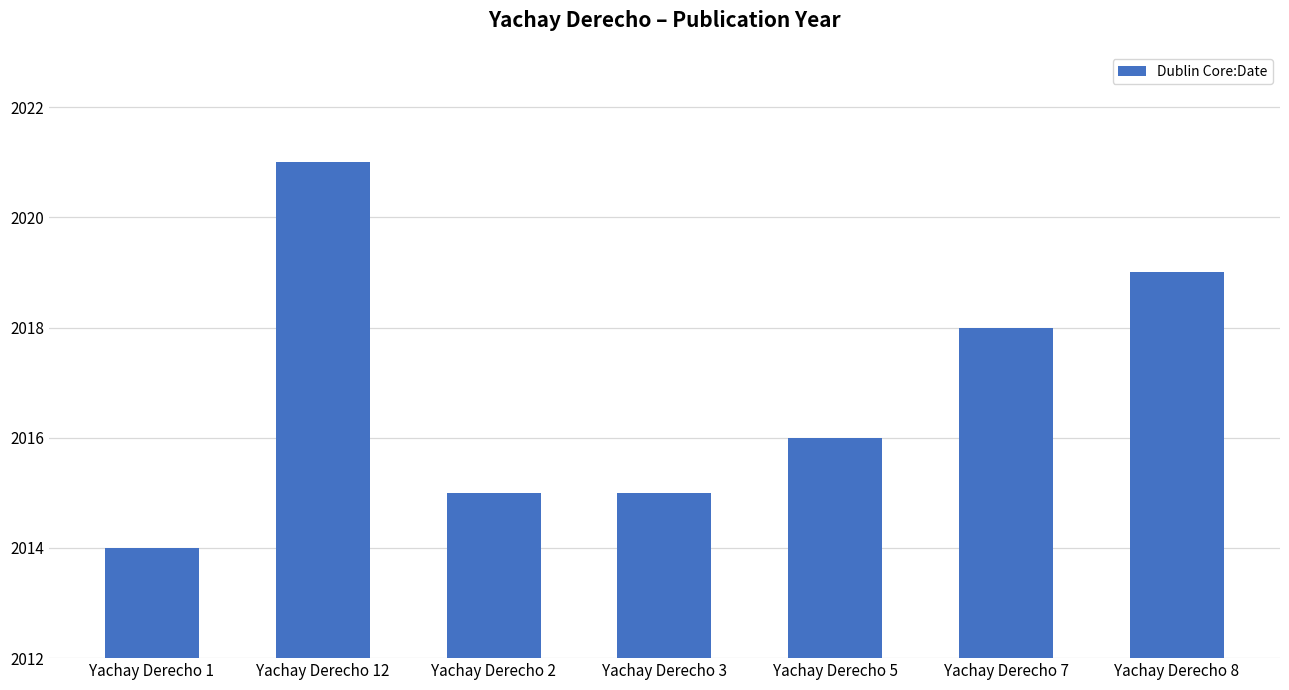

What is the change in value from Yachay Derecho 2 to Yachay Derecho 7?

+3